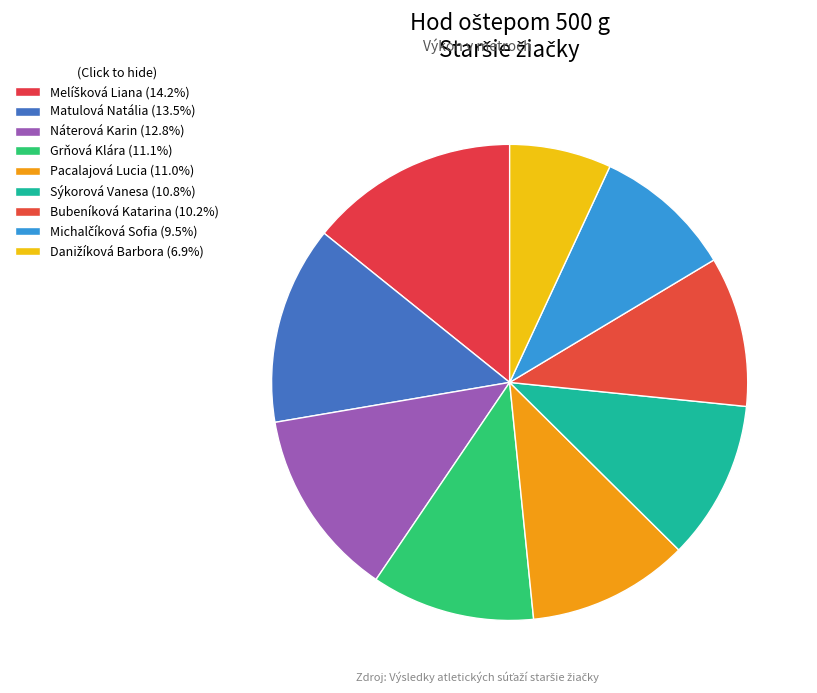

True or false: Náterová Karin accounts for 13% of the total.

True